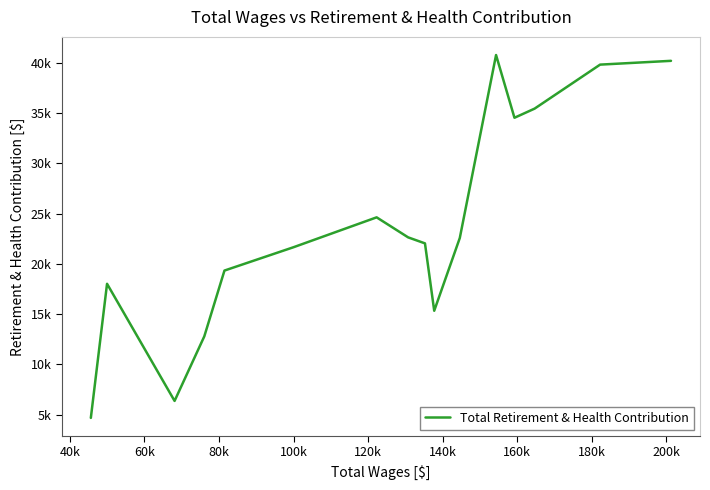

Does the chart have visible grid lines?

No